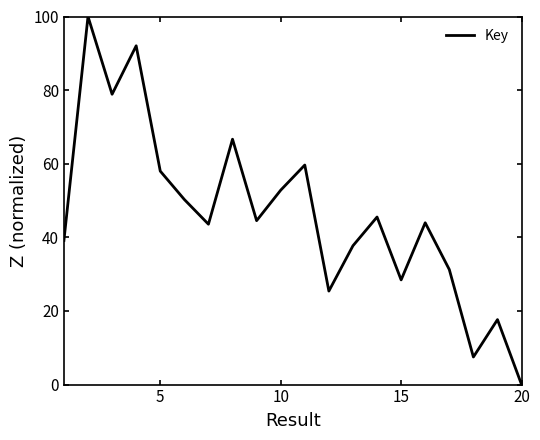

What is the greatest value displayed?

100.0